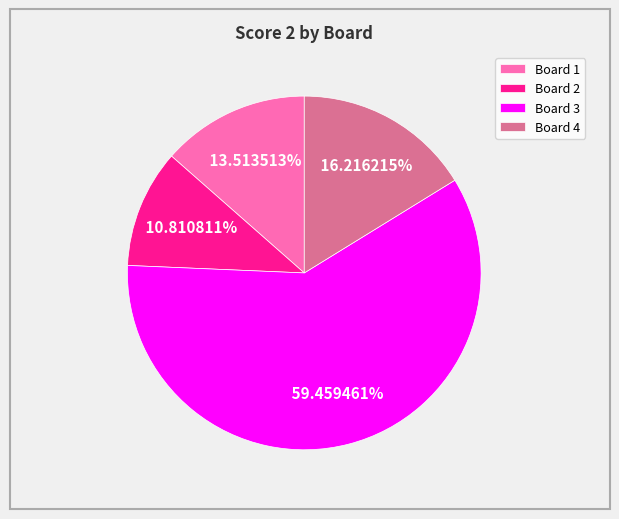

Approximately how many times larger is the value at Board 3 compared to Board 4?

3.7